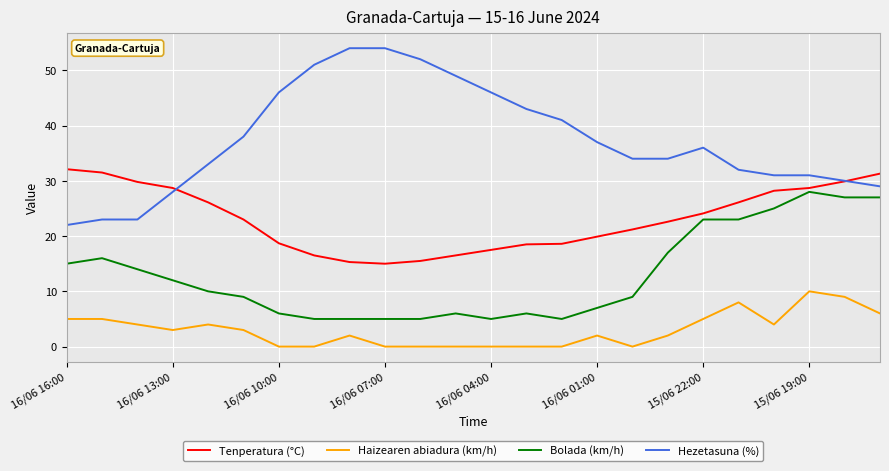

Rank the series by their maximum value, from lowest to highest.

Haizearen abiadura (km/h), Bolada (km/h), Tenperatura (°C), Hezetasuna (%)